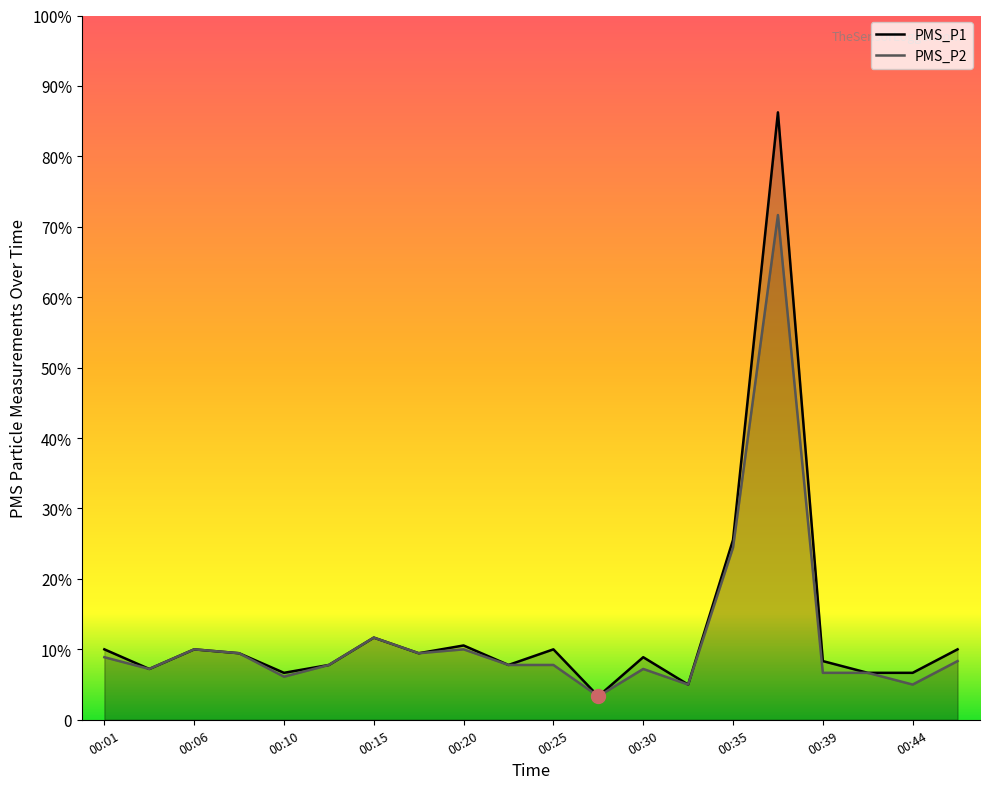

True or false: PMS_P1 and PMS_P2 intersect in this chart.

False